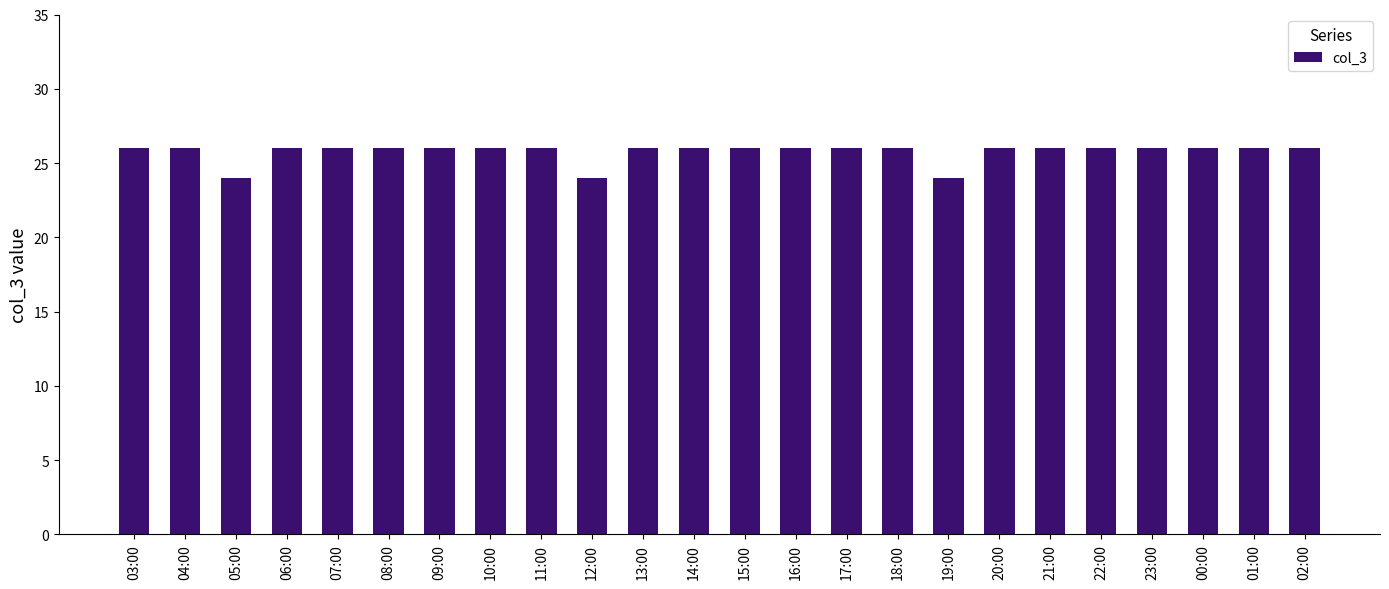

What is the sum of all values?

618